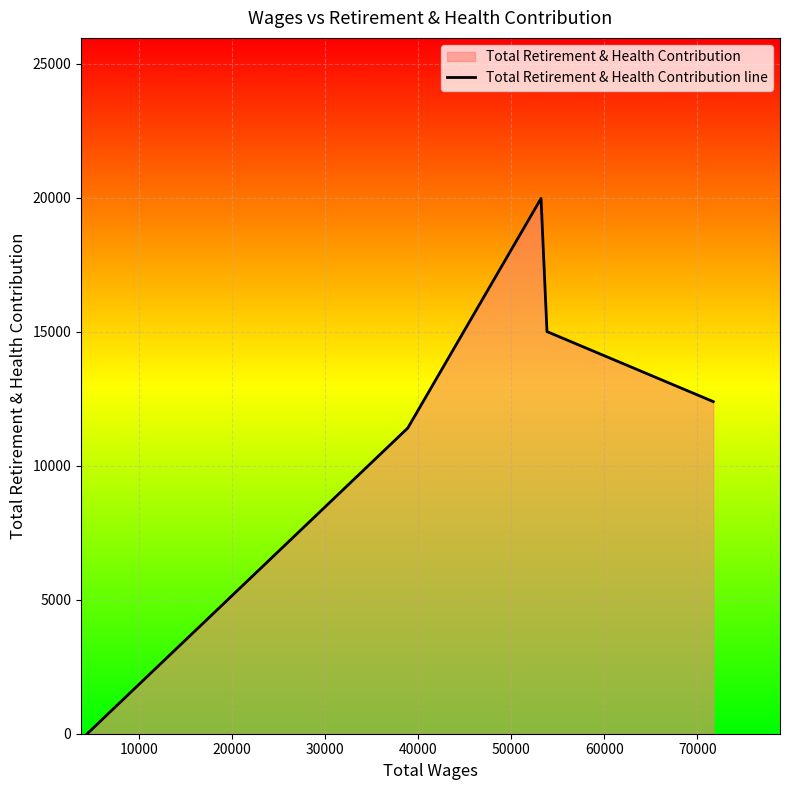

What is the maximum value shown in the chart?

19980